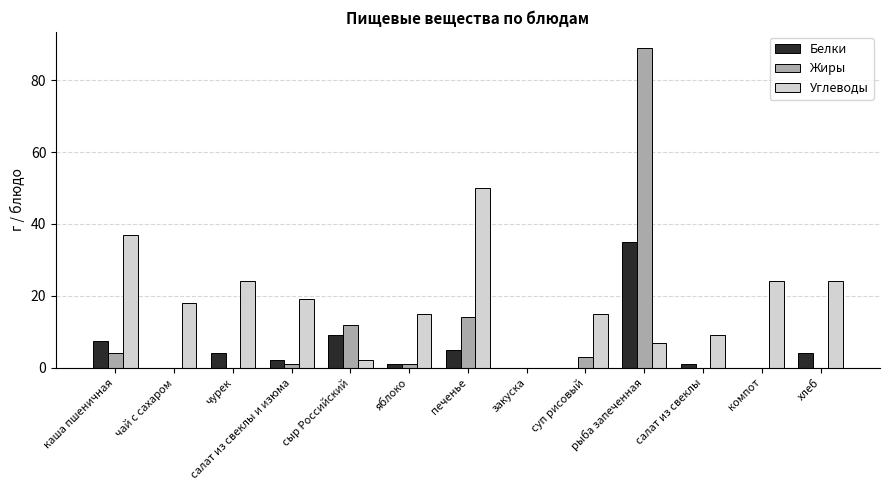

Which series changed the most between яблоко and печенье?

Углеводы